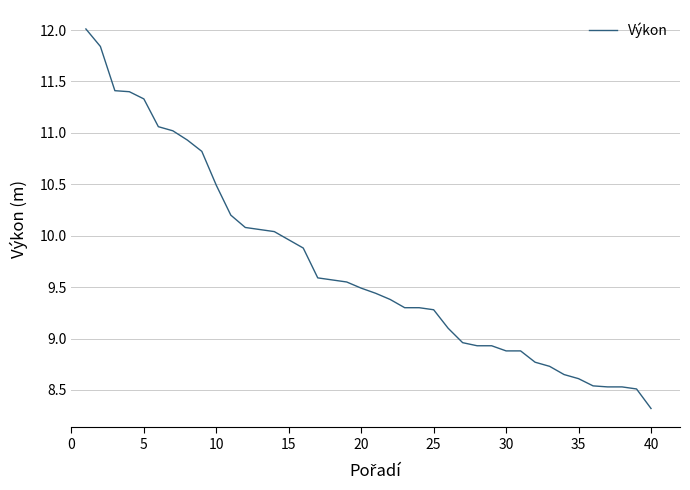

What is the difference between the maximum and minimum values?

3.7